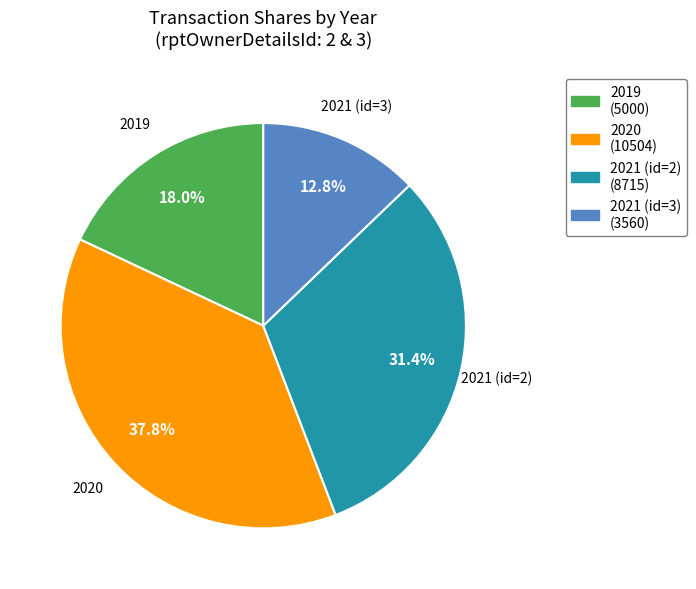

What is the ratio of the value at 2019 (5000) to the value at 2021 (id=3) (3560)?

1.4